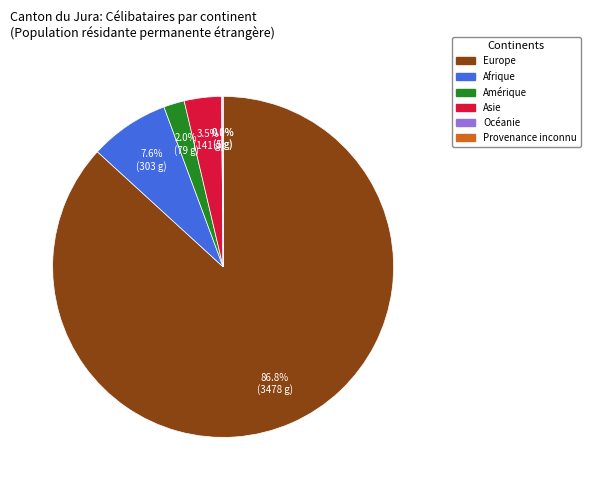

Which category has the biggest portion of the pie?

Europe